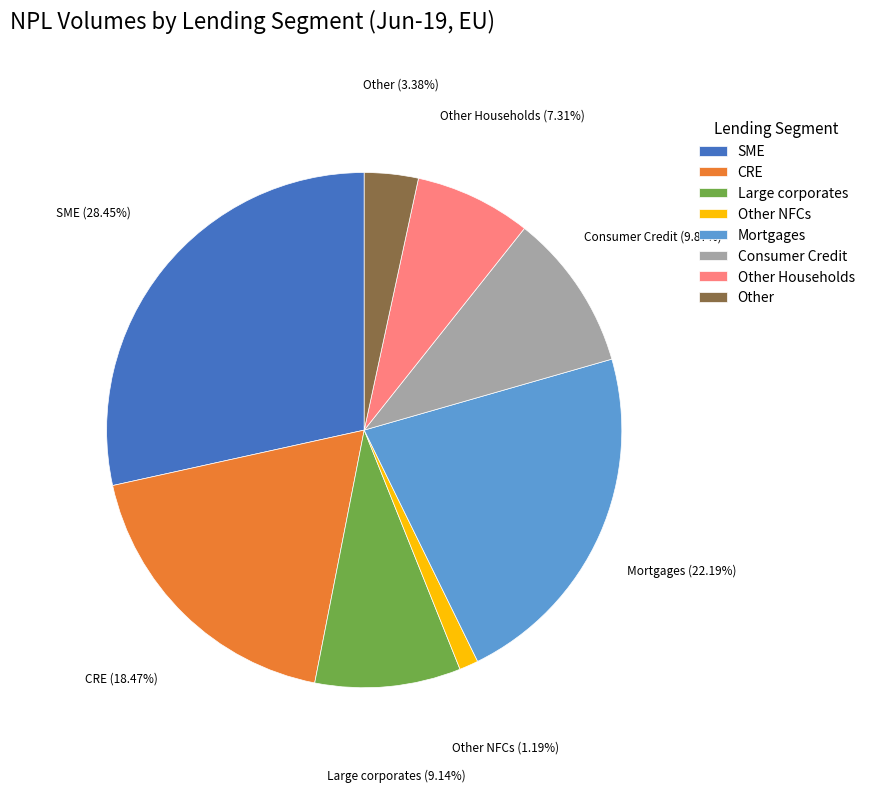

Does any single category account for the majority?

No